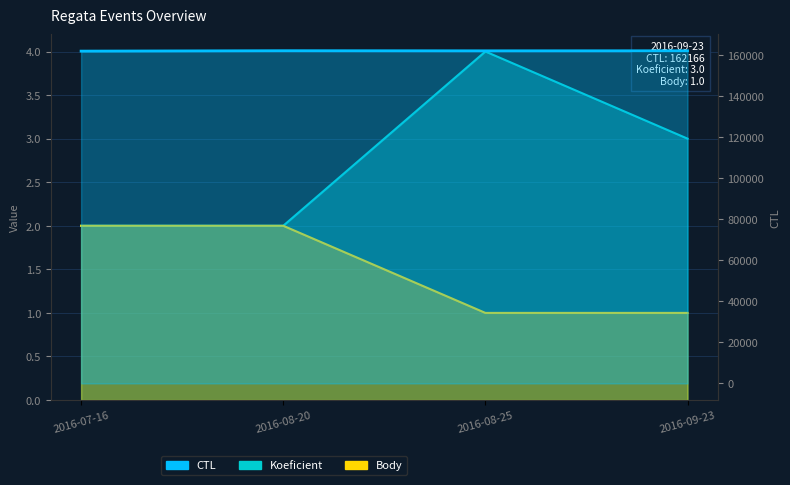

At 2016-07-16, list the series in order from largest to smallest.

CTL, Koeficient, Body